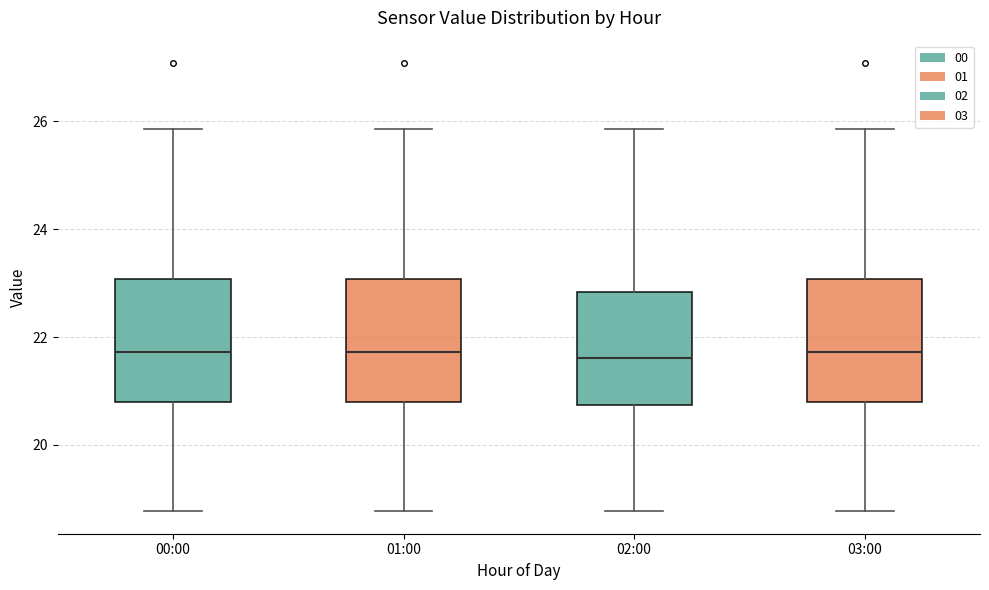

Reading left to right, transcribe this box plot: for each box, give where its median line is, the range the box spans, and where its two whiskers end, as read against the y-axis. The values are not printed on the chart, so give them approximately, as read against the axis.

00:00: median 21.8, box 20.8 to 23.0, whiskers 18.8 to 25.8
01:00: median 21.8, box 20.8 to 23.0, whiskers 18.8 to 25.8
02:00: median 21.6, box 20.8 to 22.8, whiskers 18.8 to 25.8
03:00: median 21.8, box 20.8 to 23.0, whiskers 18.8 to 25.8